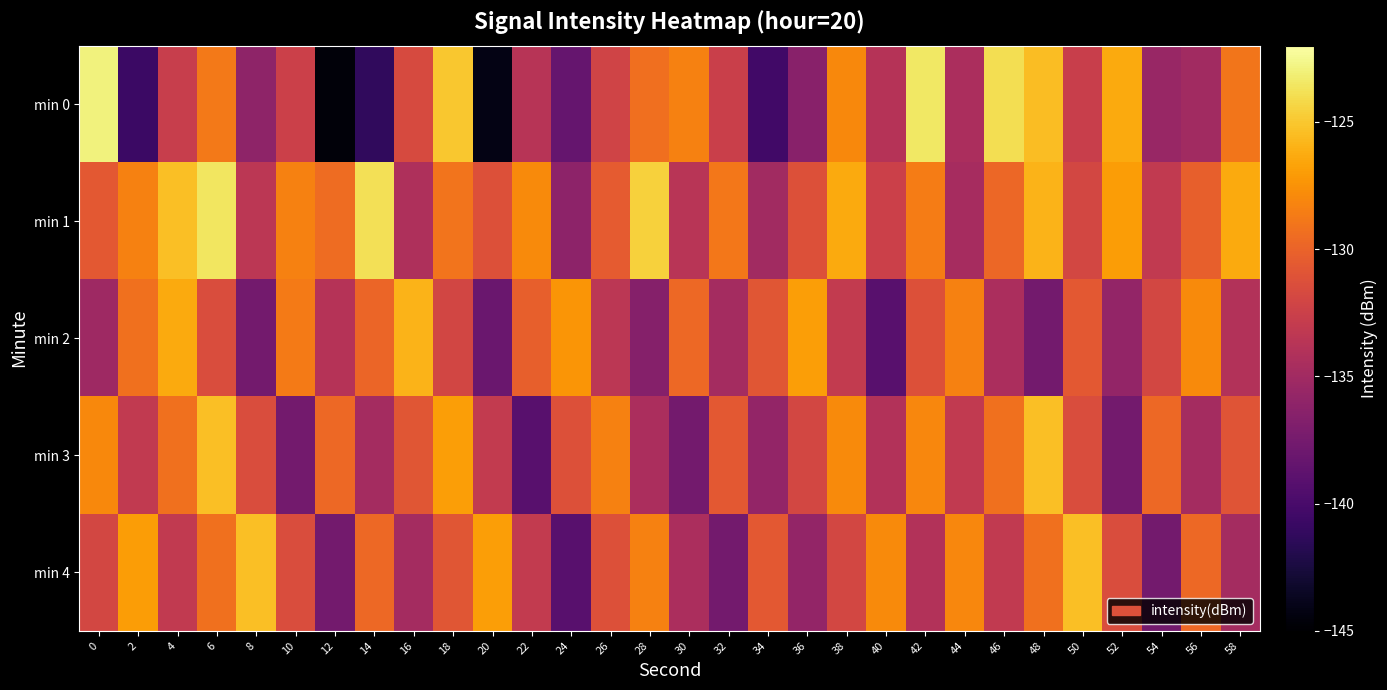

What is the minimum value shown in the chart?

-144.6